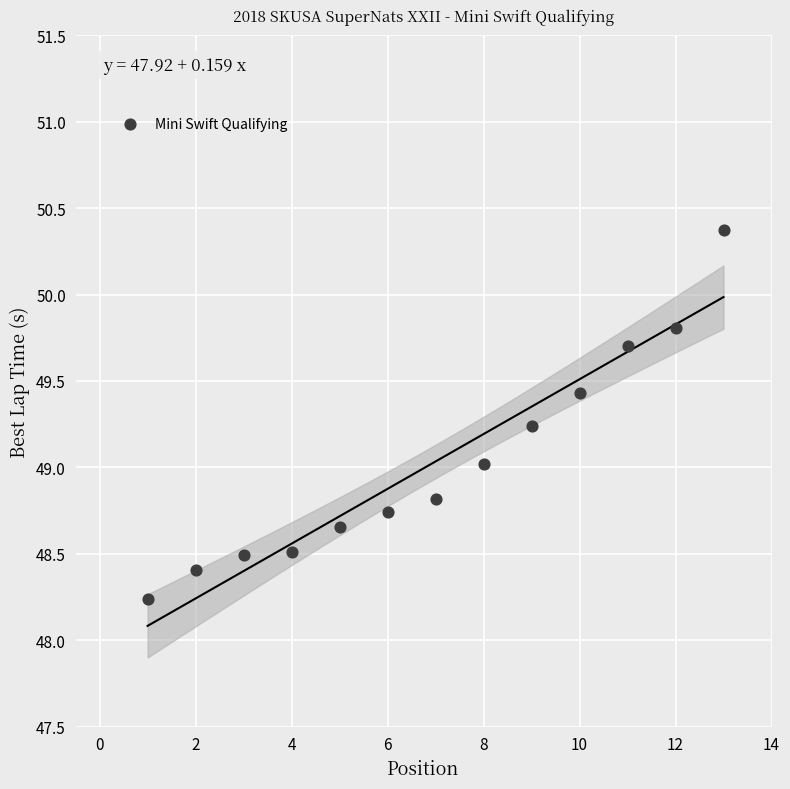

What is the range of Y values (max minus min)?

2.1